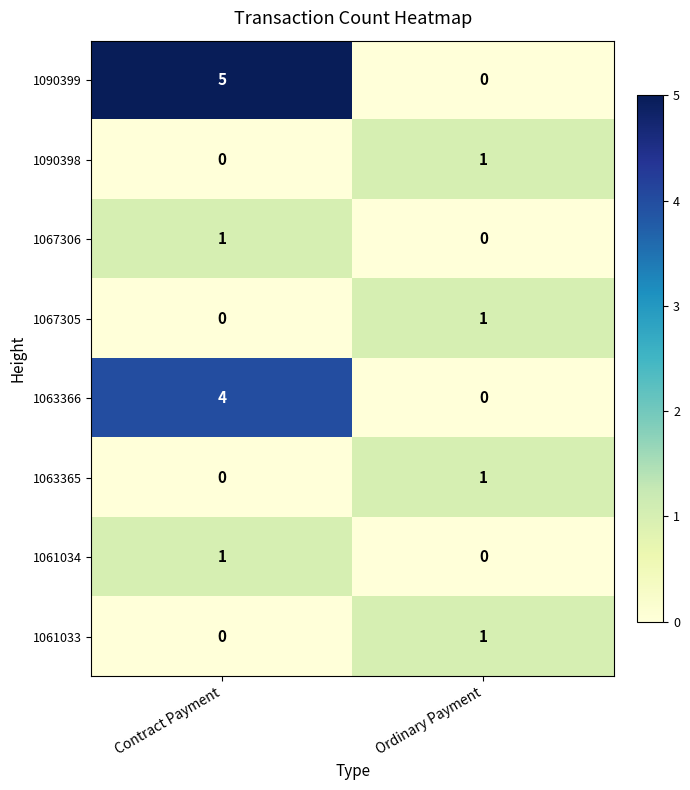

Where is 1061034 nearest to the value 0?

Ordinary Payment